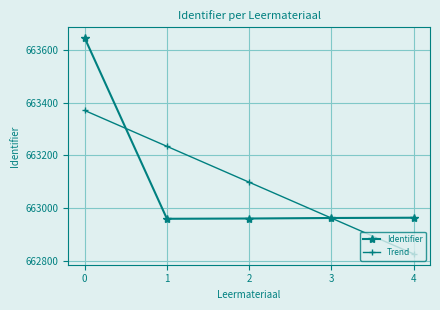

How many times do Trend and Identifier cross each other?

2